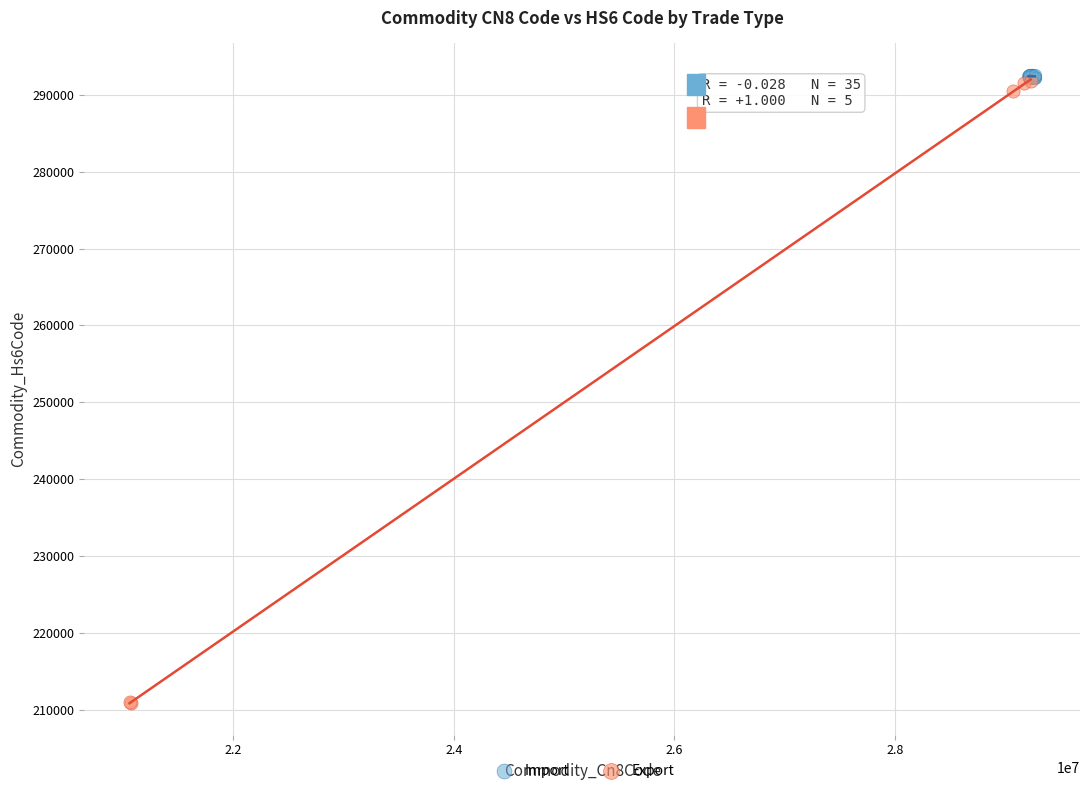

Which series contains the lowest Y value?

Export